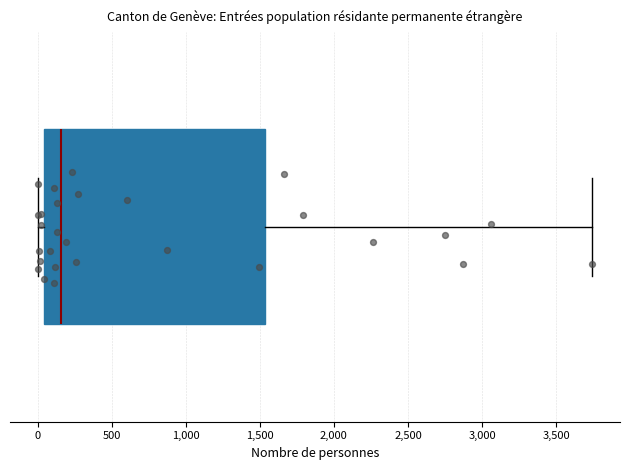

Read this box plot against the x-axis: the position of the median line, the range covered by the box, and the ends of both whiskers. The values are not printed on the chart, so give them approximately, as read against the axis.

median 150, box 50 to 1550, whiskers 0 to 3750